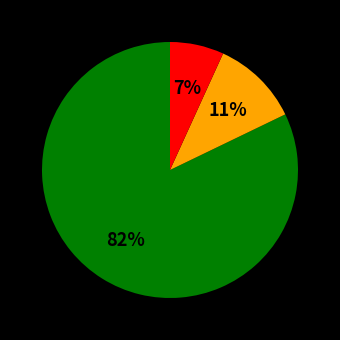

Is there a majority slice in this chart?

Yes